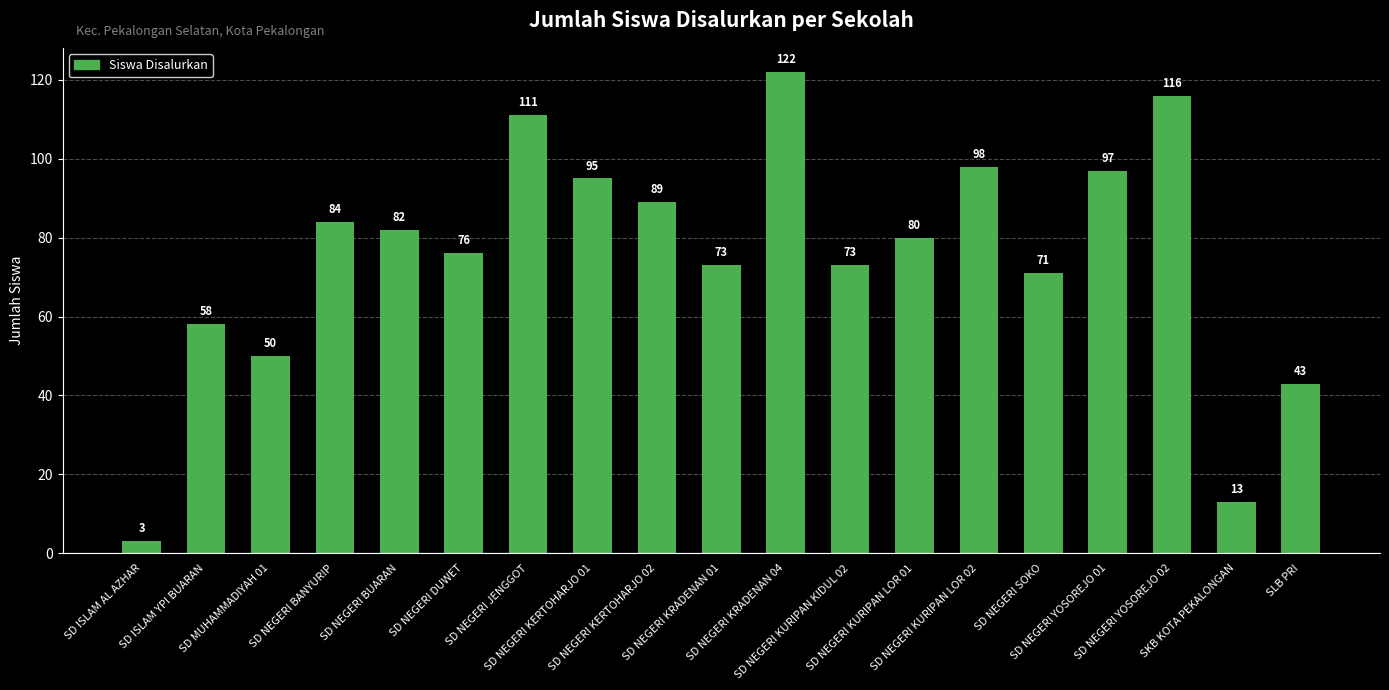

What is the sum of all values?

1434